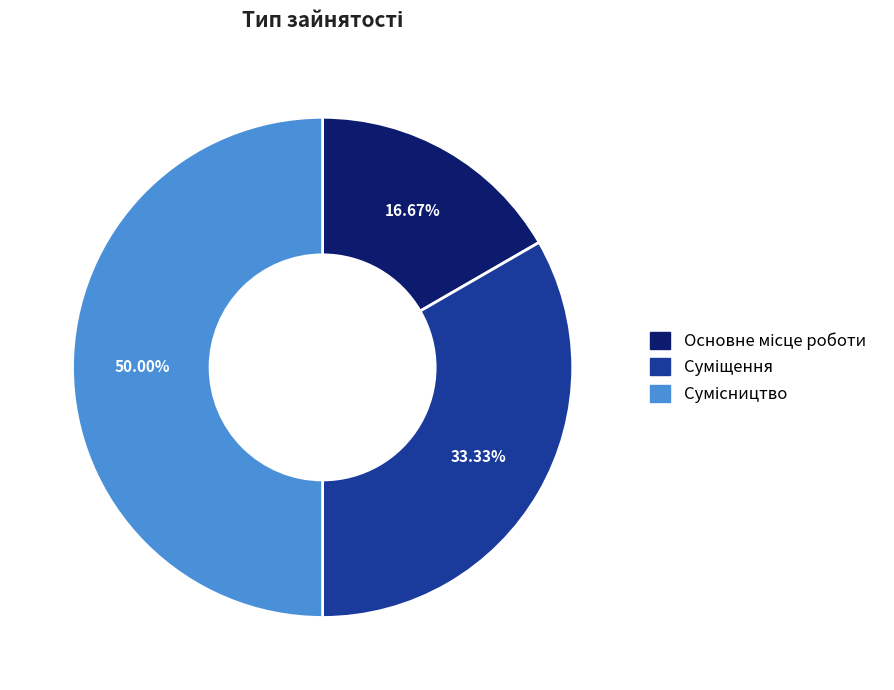

Does Основне місце роботи account for over 50% of the chart?

No